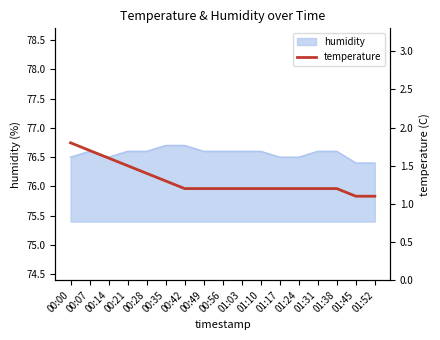

How many categories are shown in the chart?

17